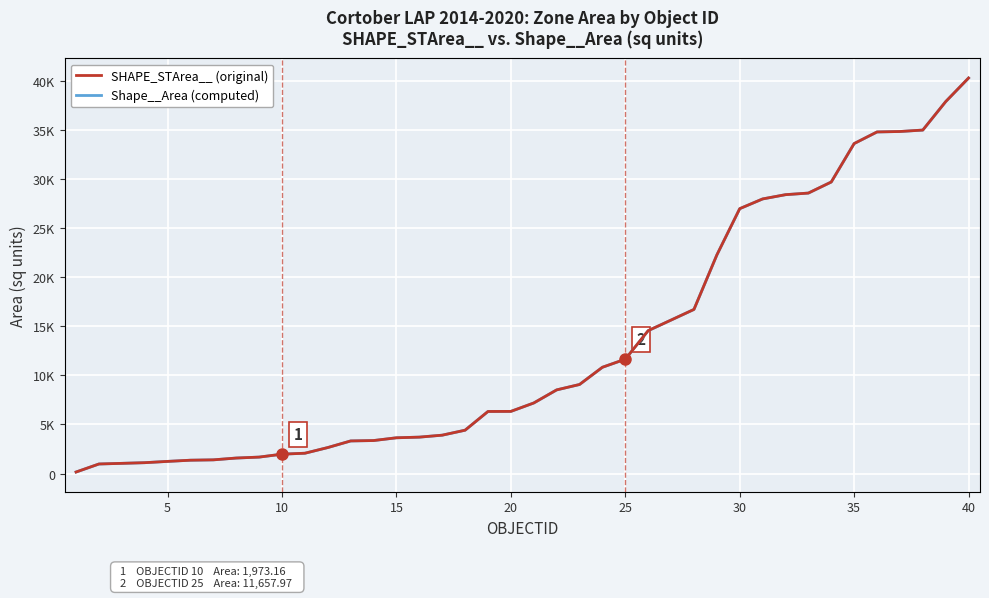

Is it true that Shape__Area (computed) equals 2661.1 at 40?

False